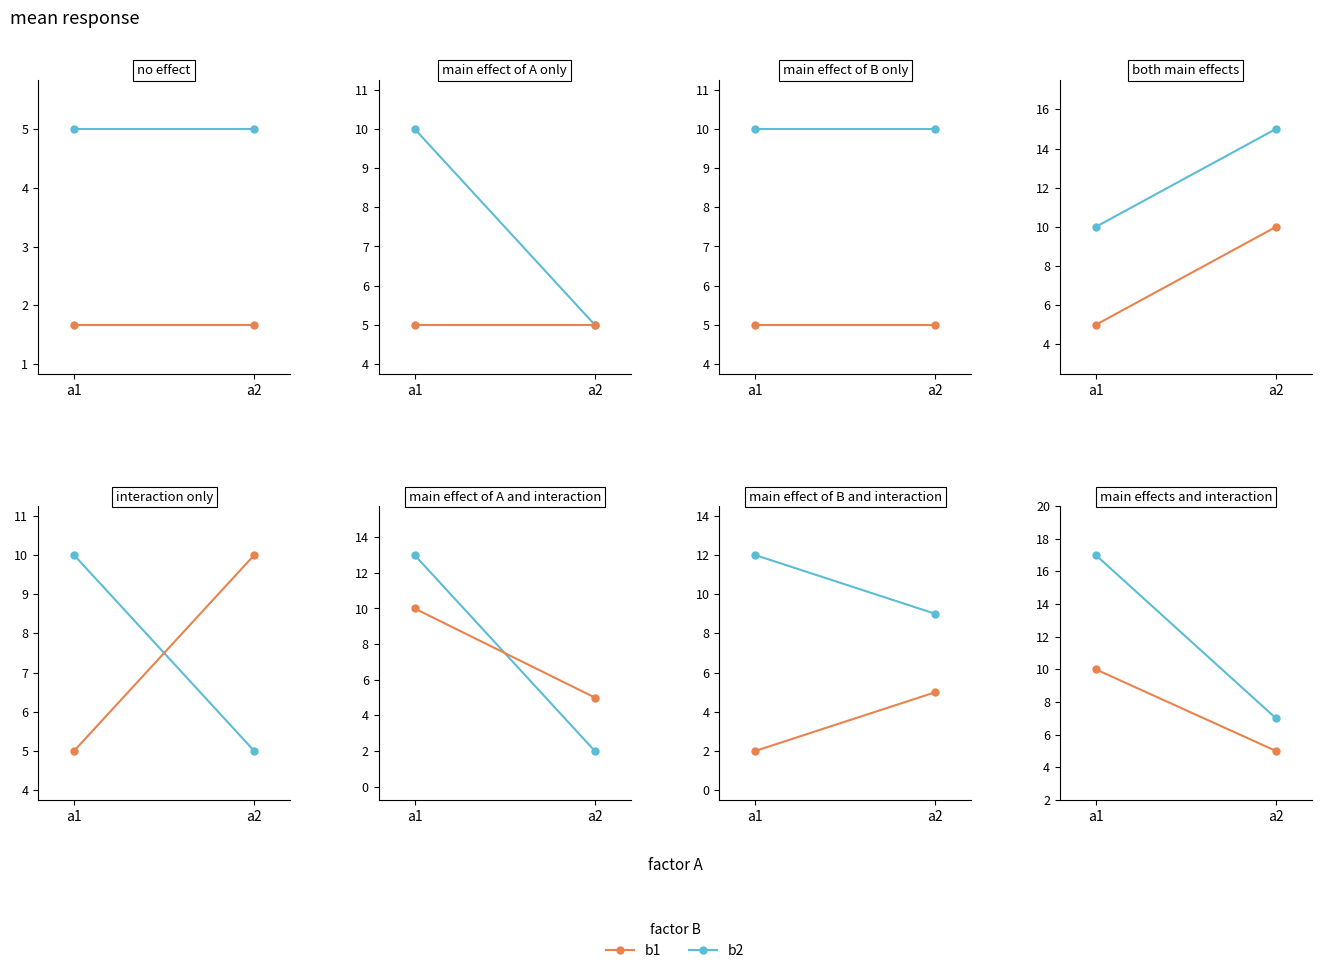

At a1, list the series in order from smallest to largest.

b1, b2